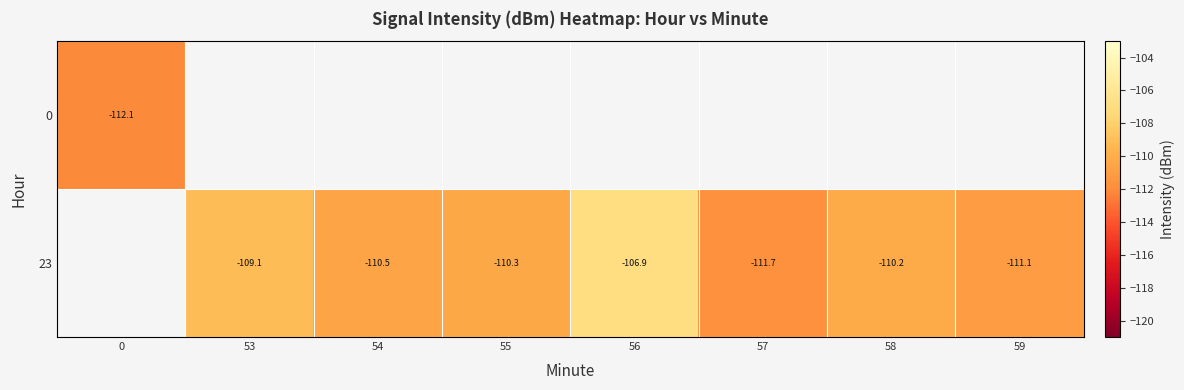

Rank the categories by 23 value from highest to lowest.

0, 56, 53, 58, 55, 54, 59, 57